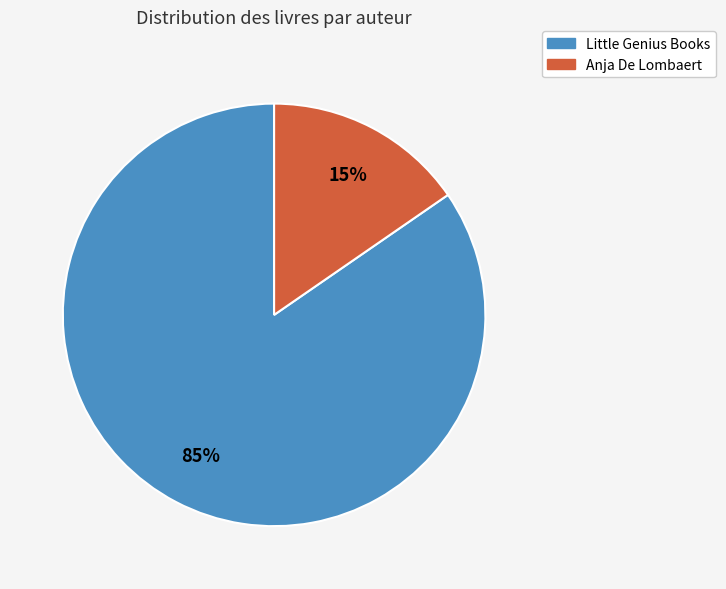

To the nearest percent, what is the average slice percentage?

50%